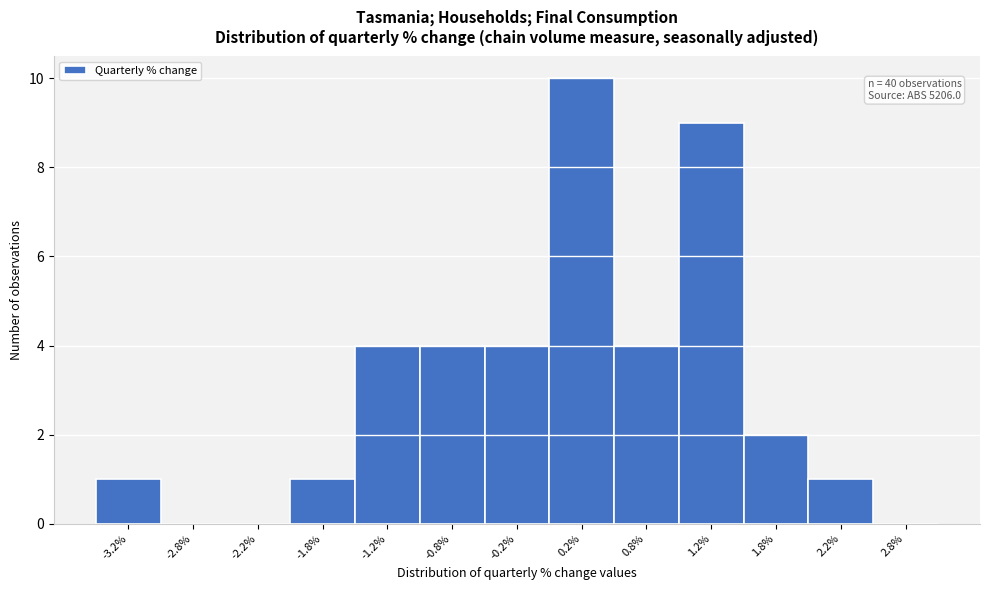

Reading left to right, what are all the values shown in this chart?

-3.2%=1	-2.8%=0	-2.2%=0	-1.8%=1	-1.2%=4	-0.8%=4	-0.2%=4	0.2%=10	0.8%=4	1.2%=9	1.8%=2	2.2%=1	2.8%=0